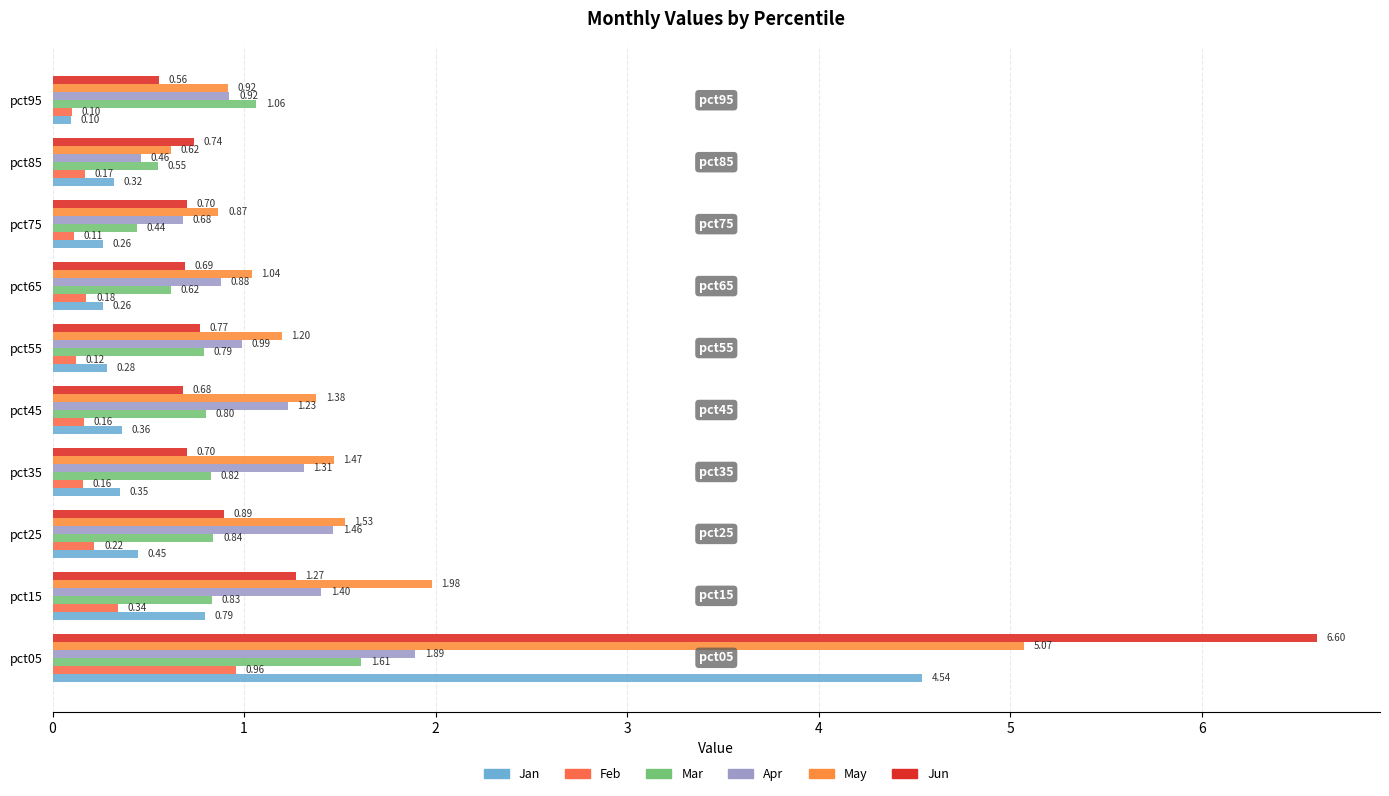

Which series has the widest spread of values?

Jun